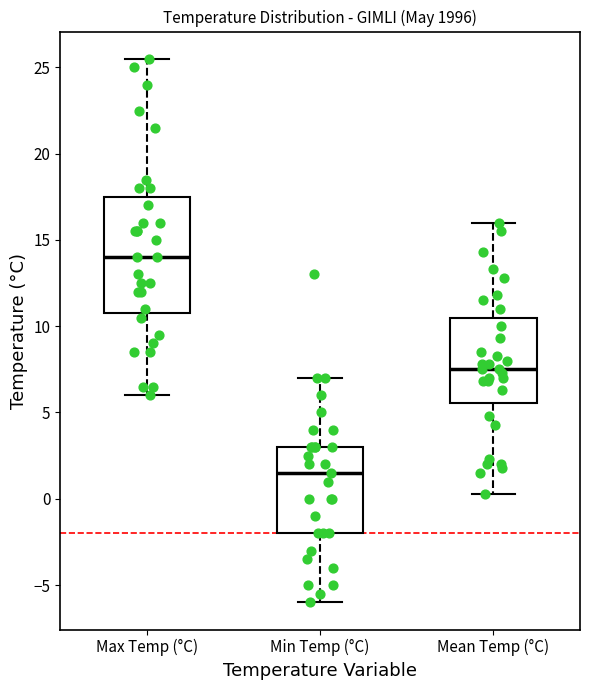

Reading left to right, transcribe this box plot: for each box, give where its median line is, the range the box spans, and where its two whiskers end, as read against the y-axis. The values are not printed on the chart, so give them approximately, as read against the axis.

Max Temp (°C): median 14.0, box 11.0 to 17.5, whiskers 6.0 to 25.5
Min Temp (°C): median 1.5, box -2.0 to 3.0, whiskers -6.0 to 7.0
Mean Temp (°C): median 7.5, box 5.5 to 10.5, whiskers 0.5 to 16.0